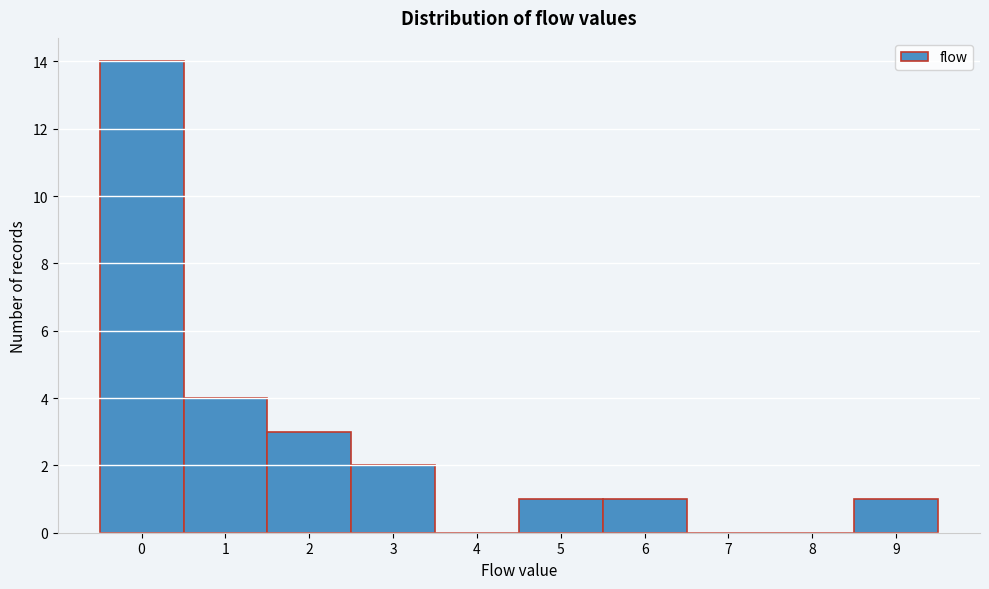

Reading left to right, list every bar in this chart as the range it spans on the x-axis followed by its height. The values are not printed on the chart, so give them approximately, as read against the axis.

-0.5 to 0.5: 14
0.5 to 1.5: 4
1.5 to 2.5: 3
2.5 to 3.5: 2
3.5 to 4.5: 0
4.5 to 5.5: 1
5.5 to 6.5: 1
6.5 to 7.5: 0
7.5 to 8.5: 0
8.5 to 9.5: 1